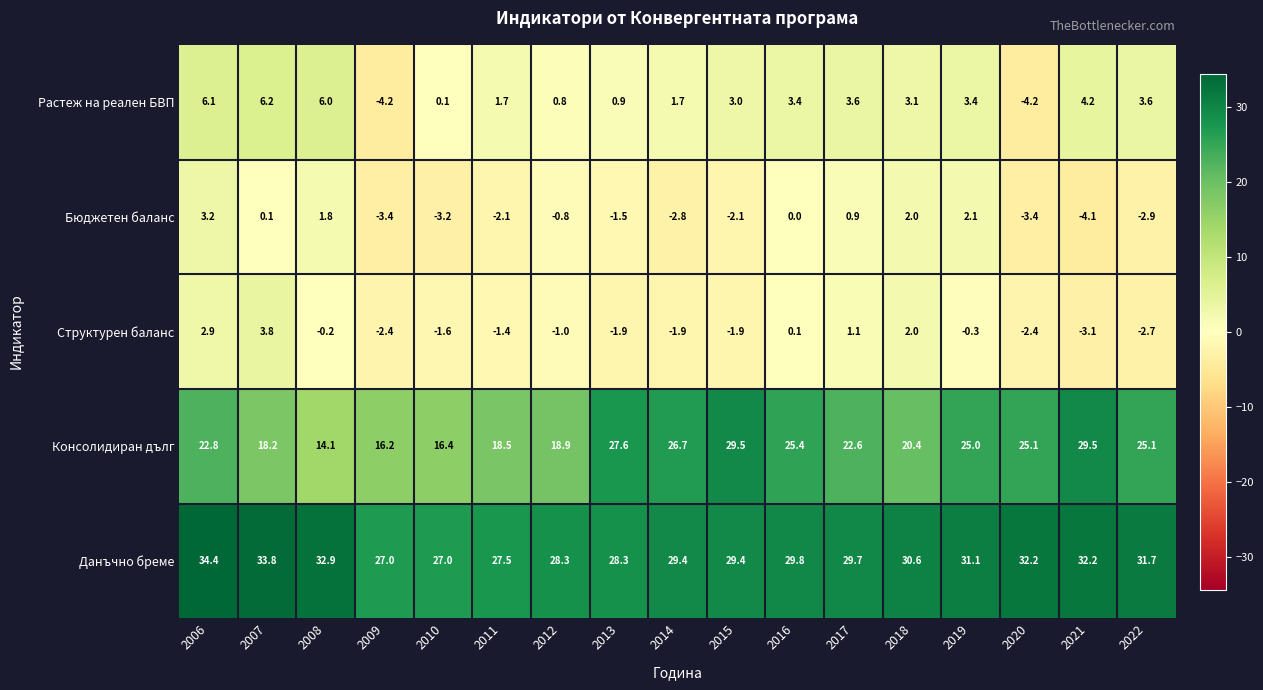

At how many categories does at least one series exceed 26?

17